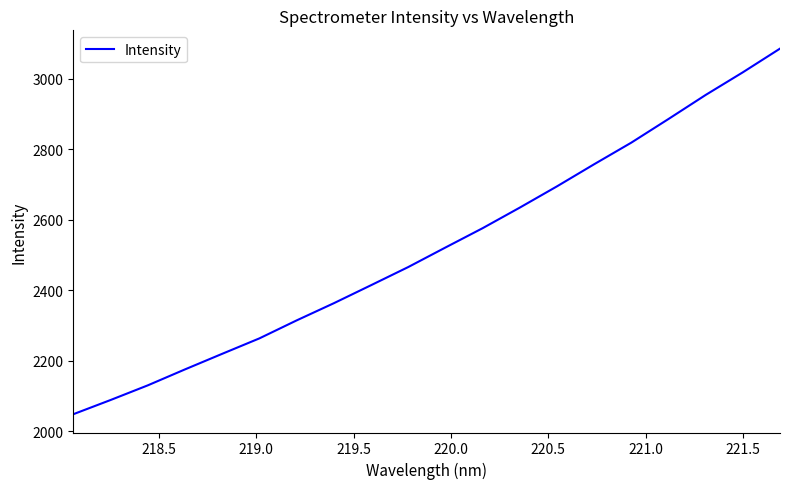

What is the smallest value displayed?

2048.7